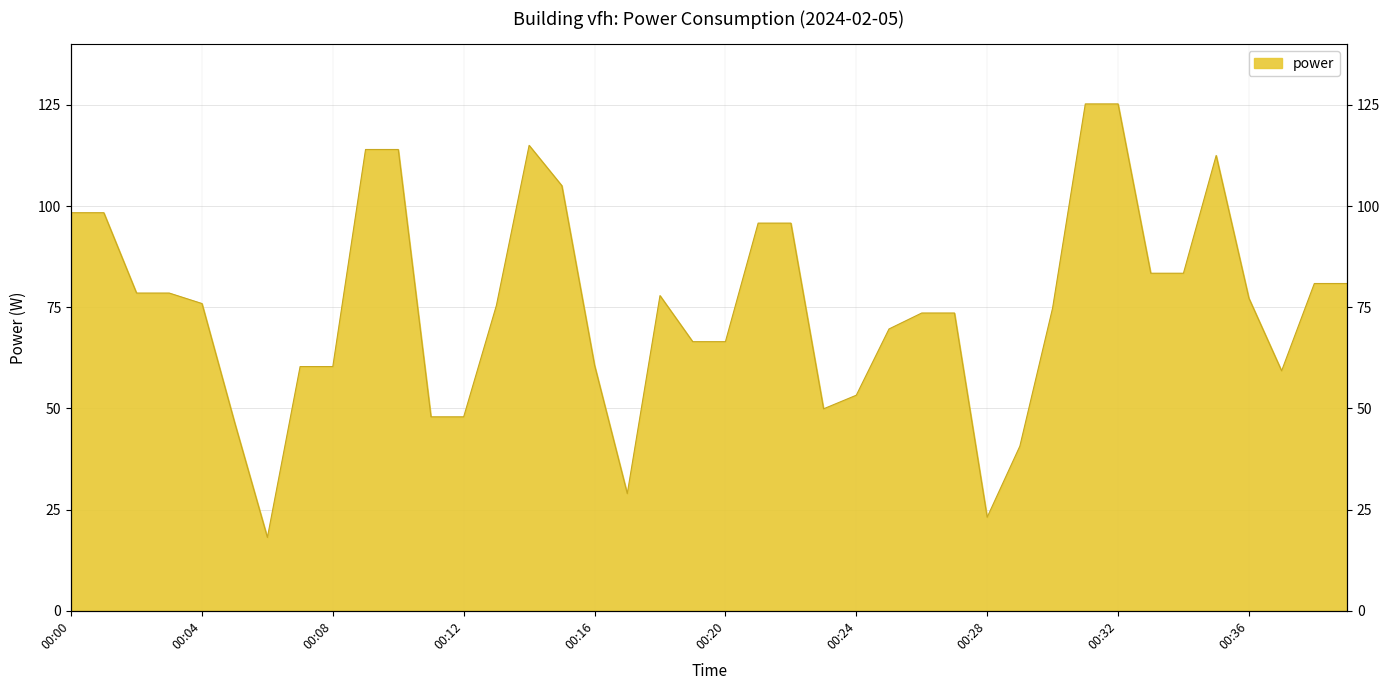

What is the maximum value shown in the chart?

125.2